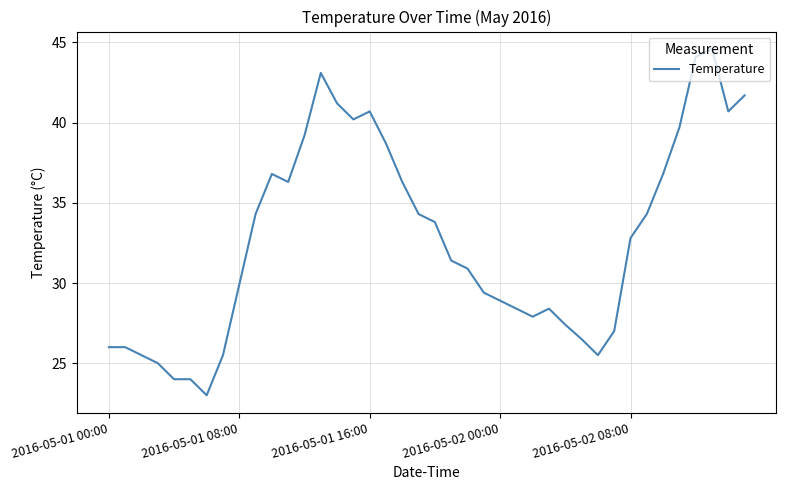

What is the maximum value shown in the chart?

44.6